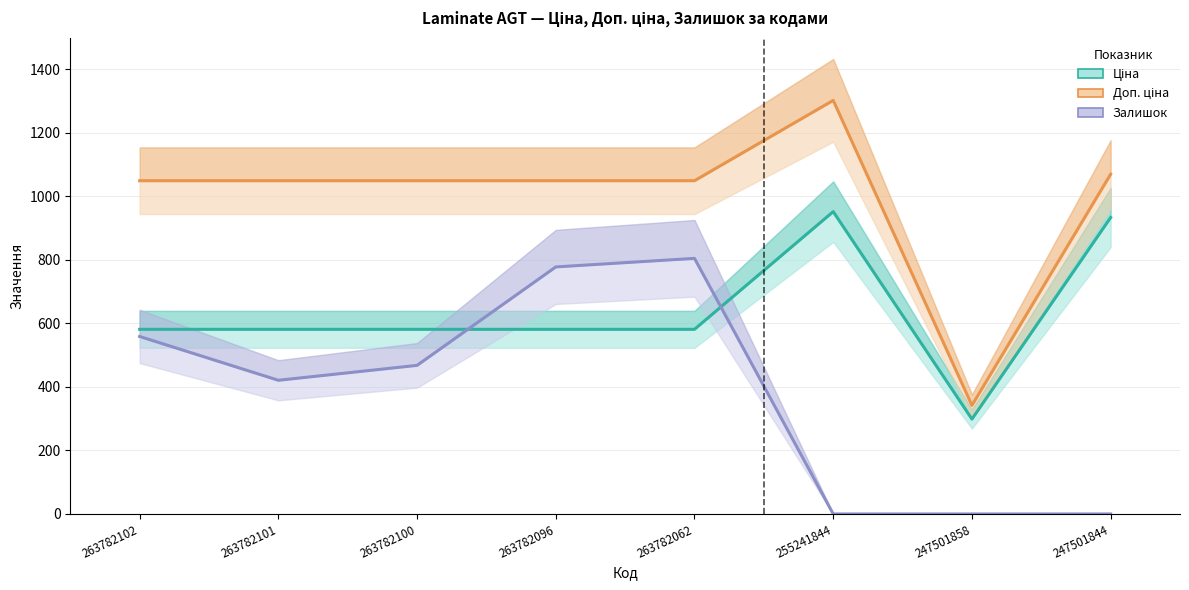

How many values in the Ціна series exceed 581?

7